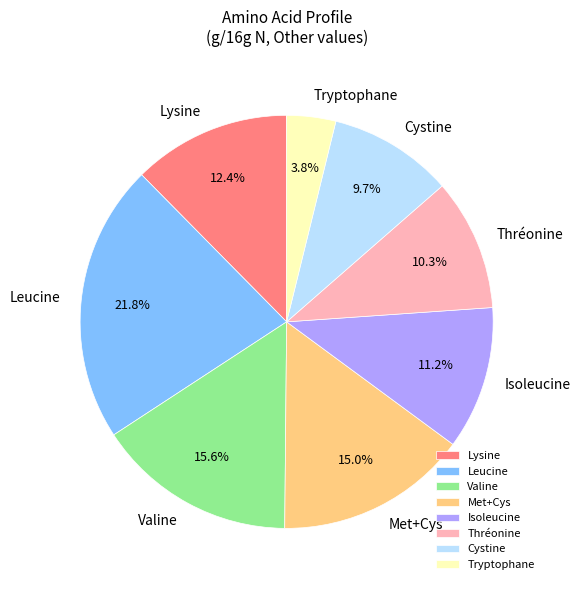

Between Met+Cys and Tryptophane, which is larger?

Met+Cys